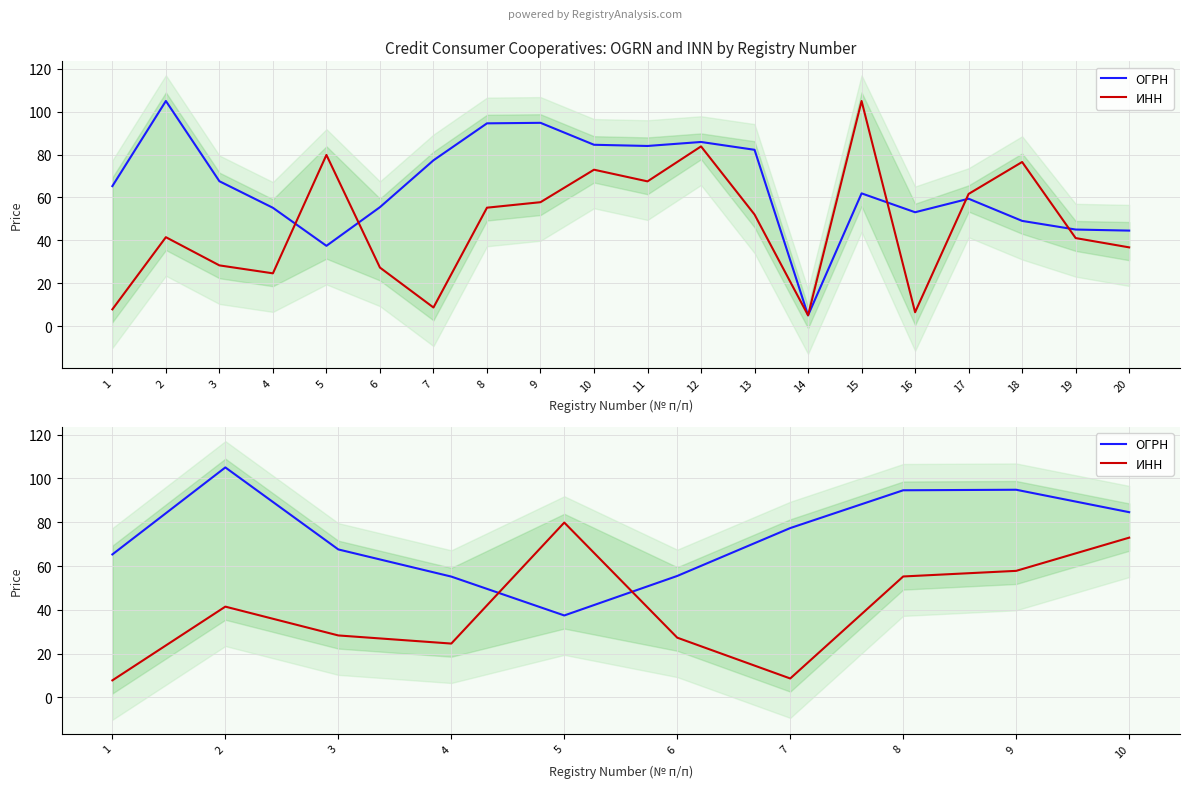

At which category is the sum across all series the highest?

10